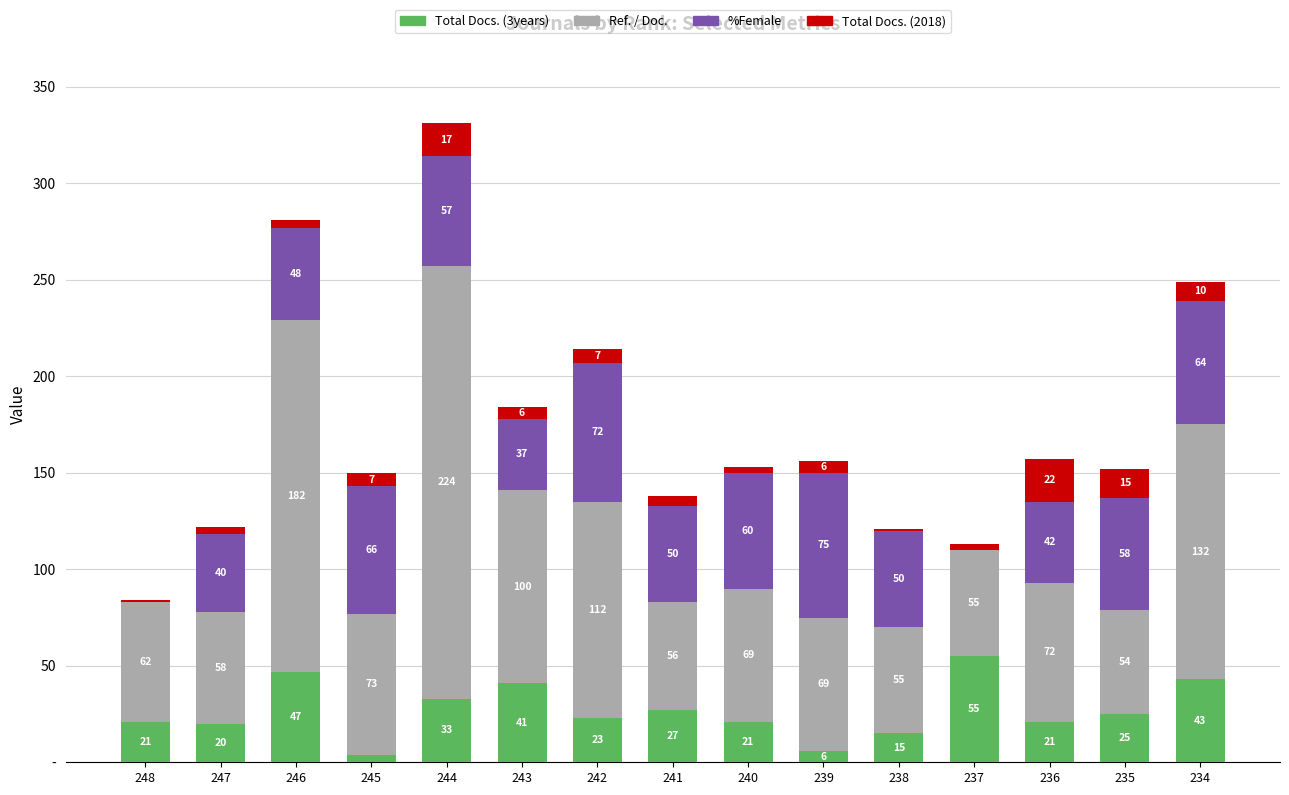

What are all the series names shown in the legend?

Total Docs. (3years), Ref. / Doc., %Female, Total Docs. (2018)